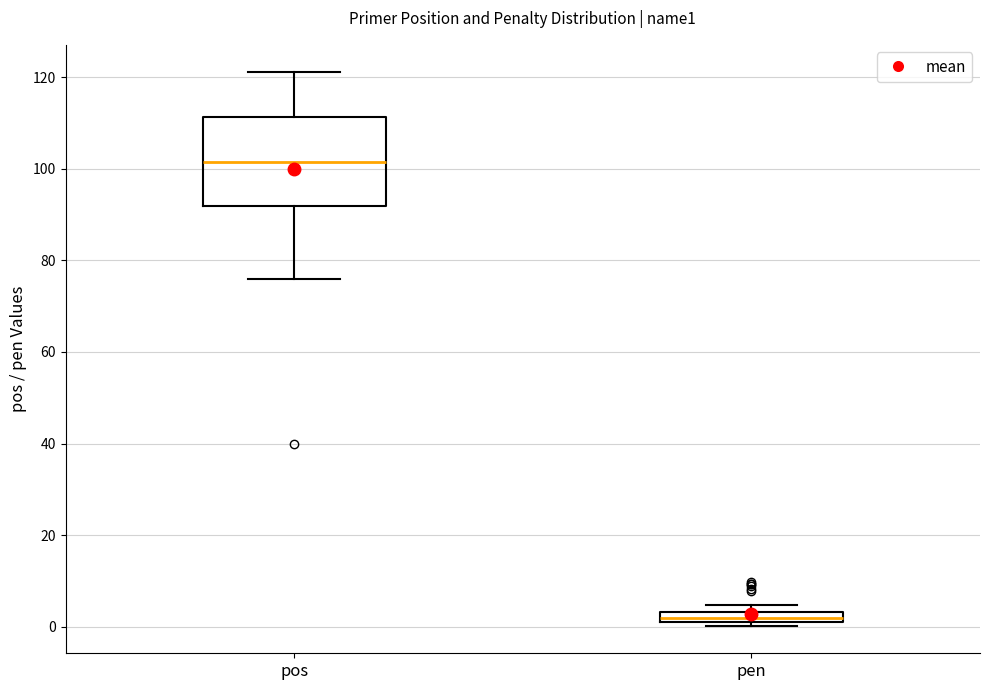

Where is the lower edge of the box for pen on the y-axis? The values are not printed on the chart, so give them approximately, as read against the axis.

2